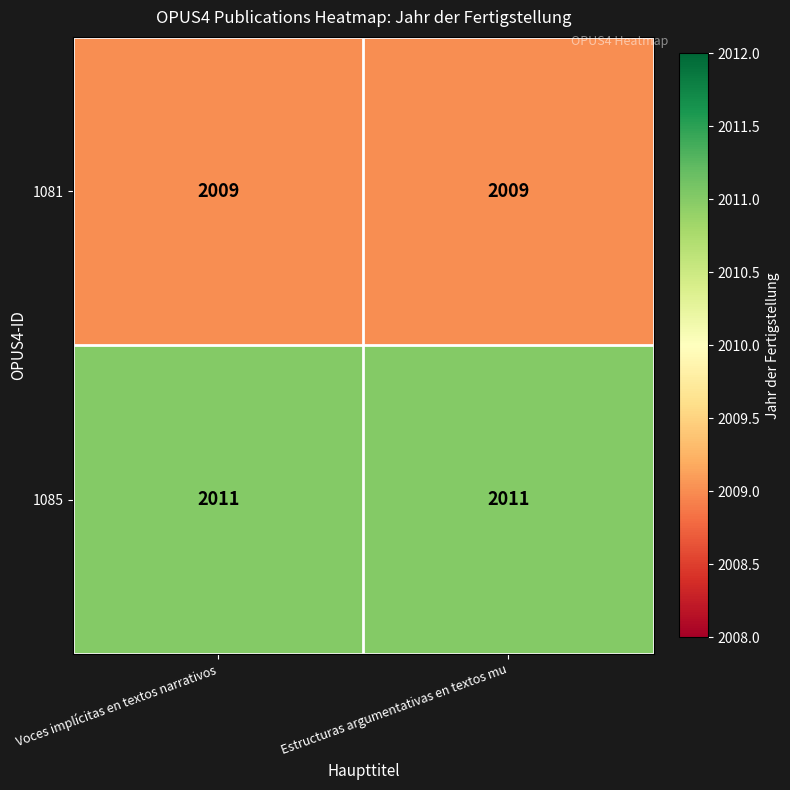

Read the 1081 value at Voces implícitas en textos narrativos.

2009